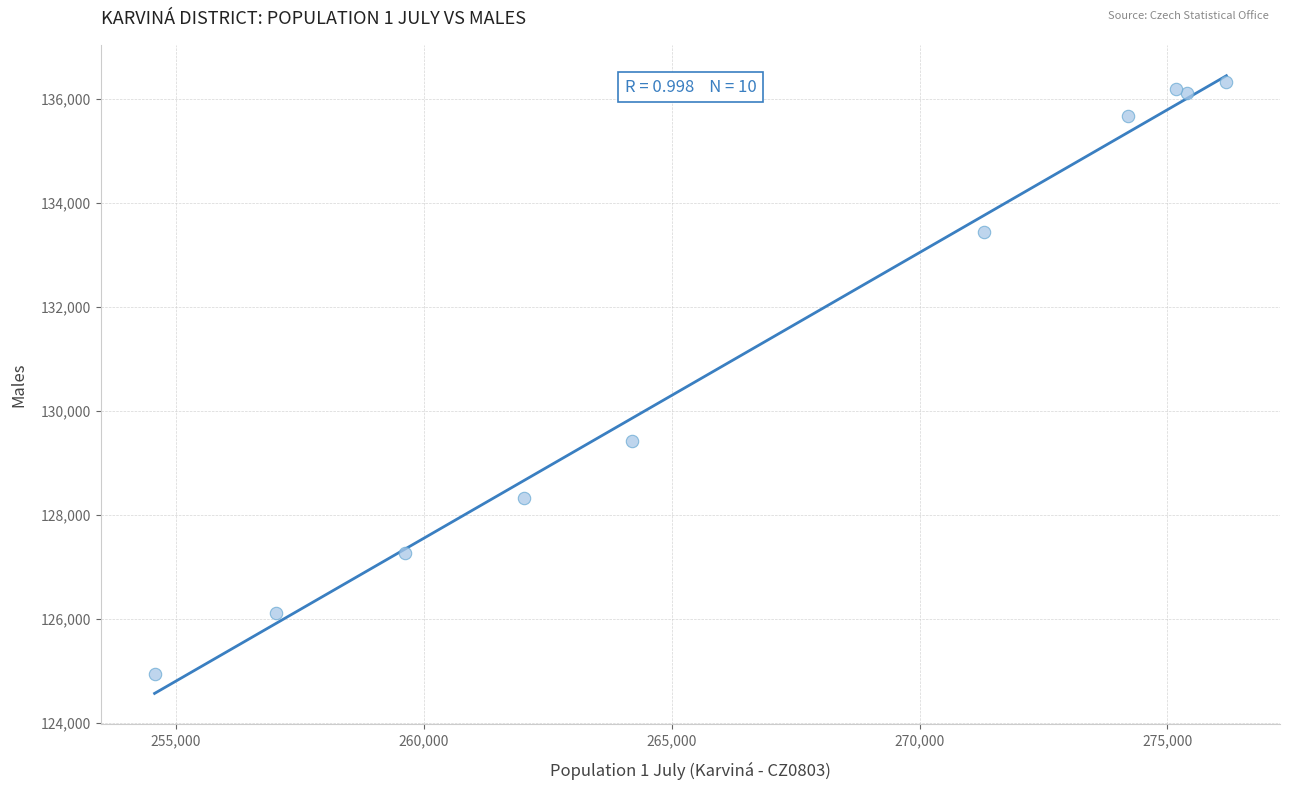

What Y value in the scatter plot is closest to 130634?

129428